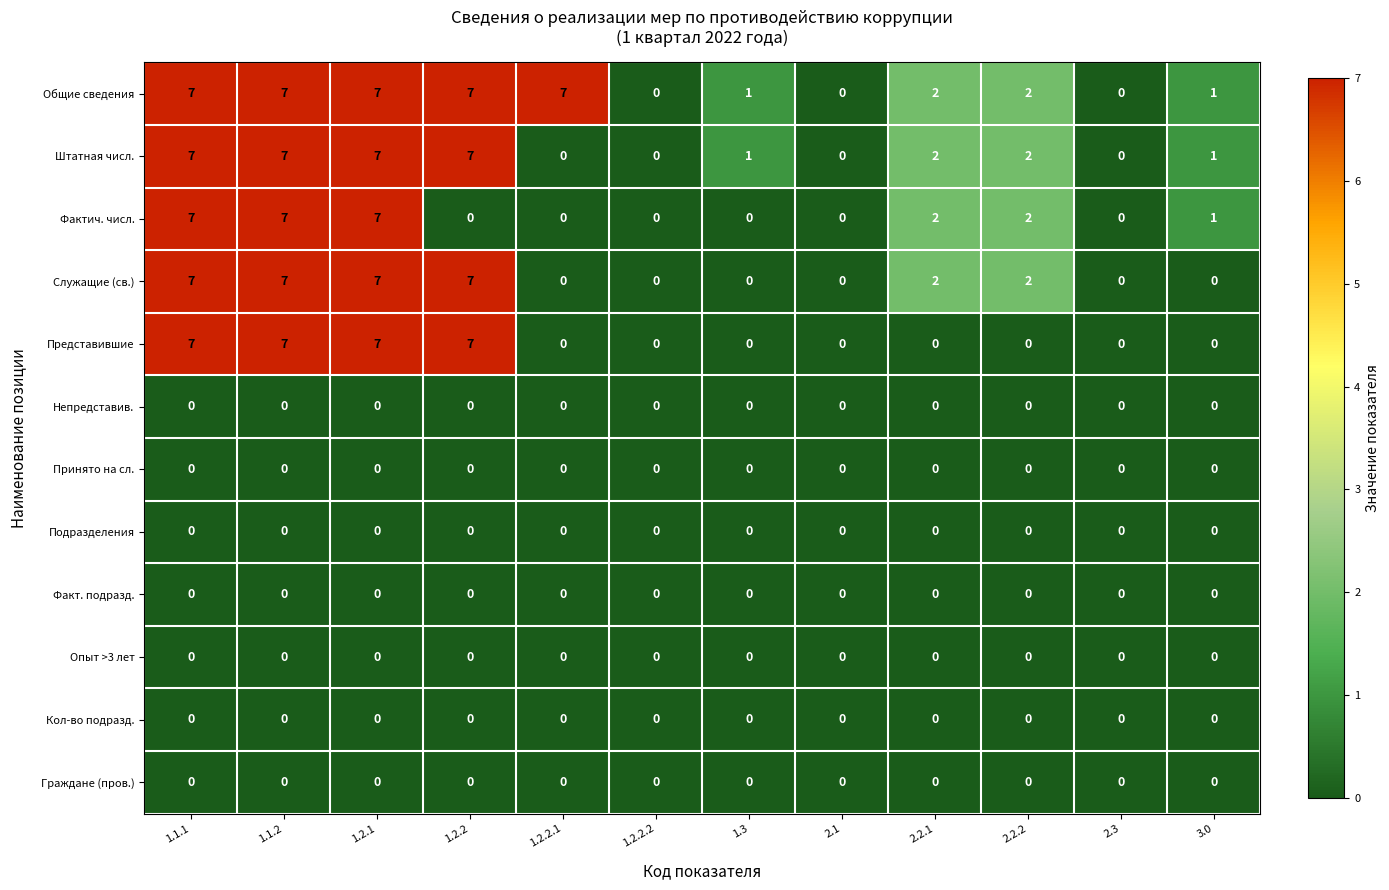

What is the greatest value displayed?

7